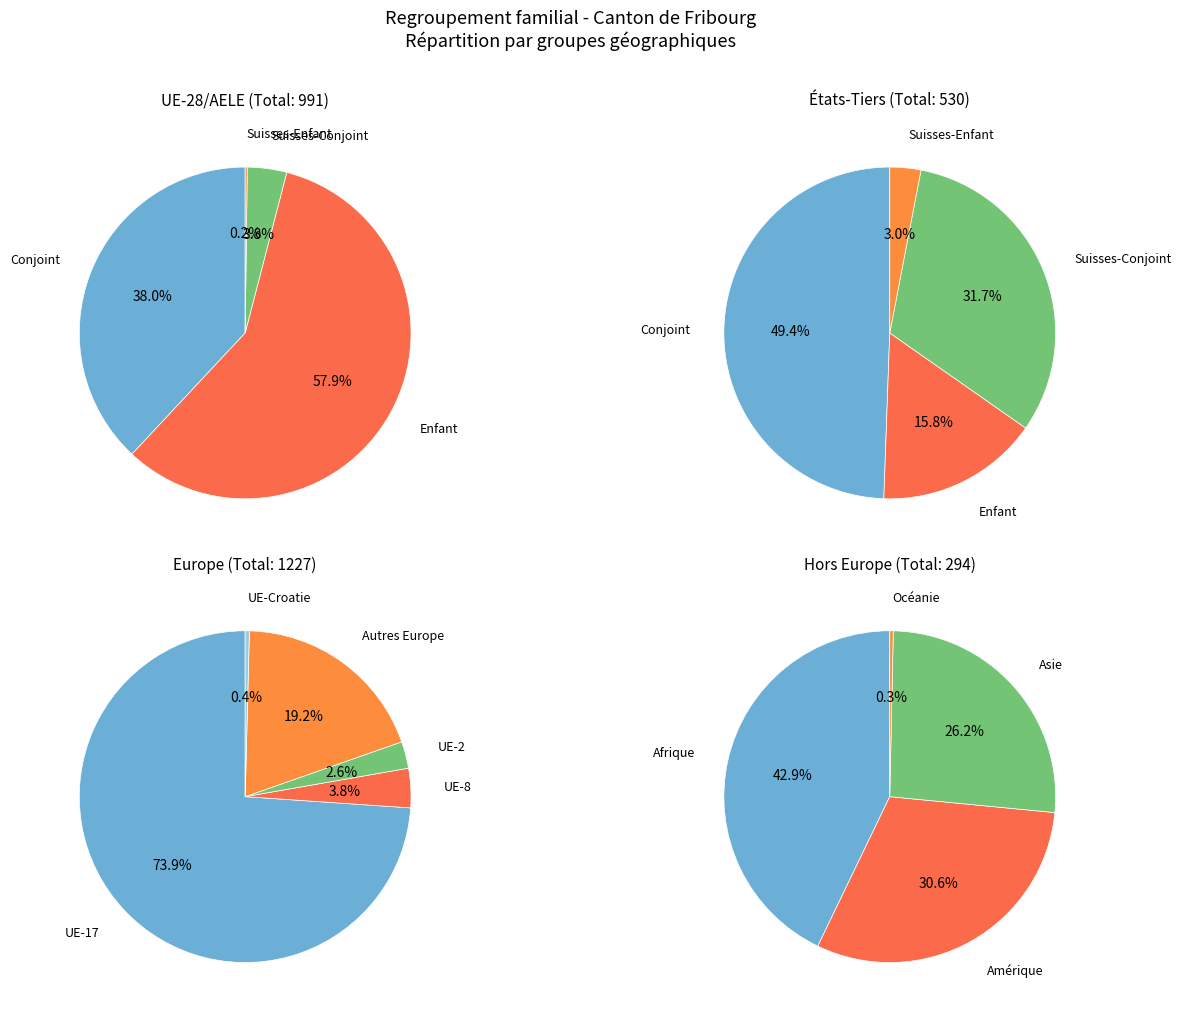

Count the number of slices in the pie.

5